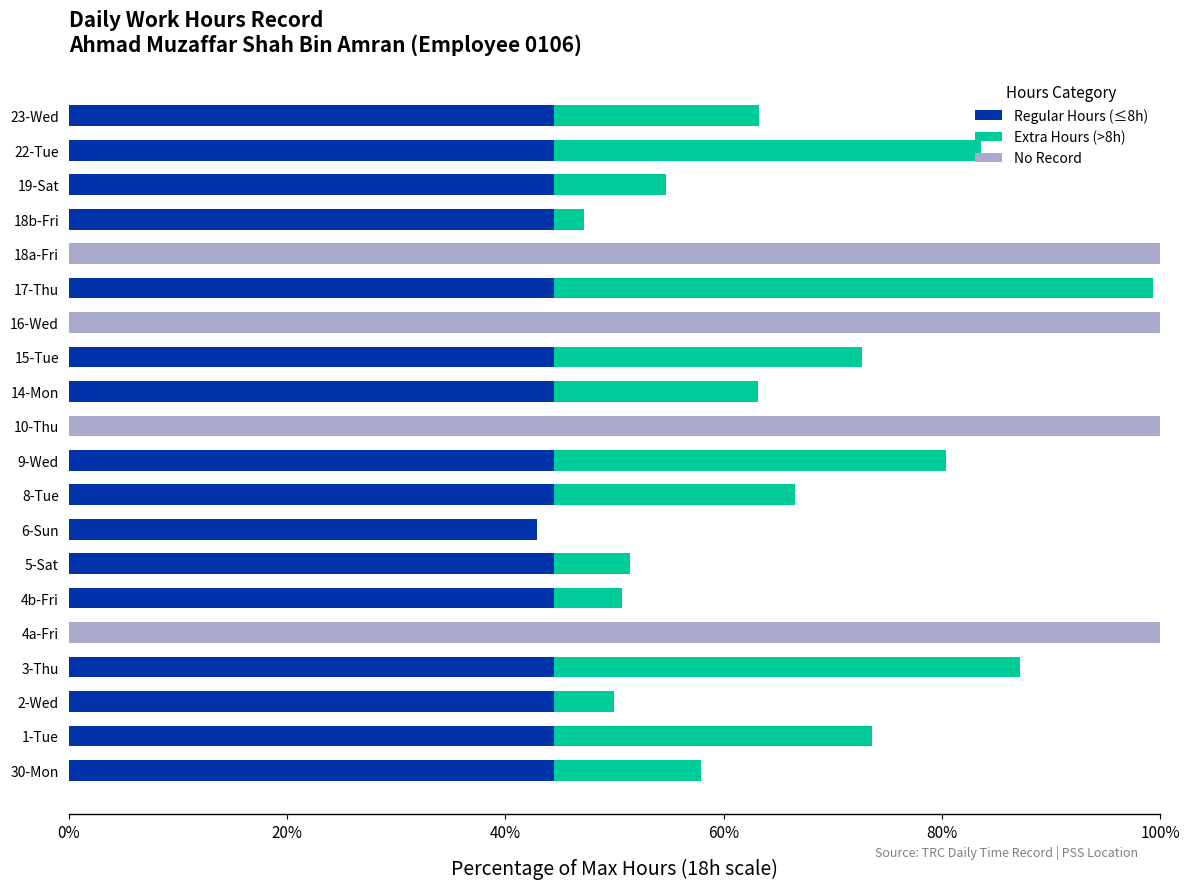

At how many categories does at least one series exceed 50?

5